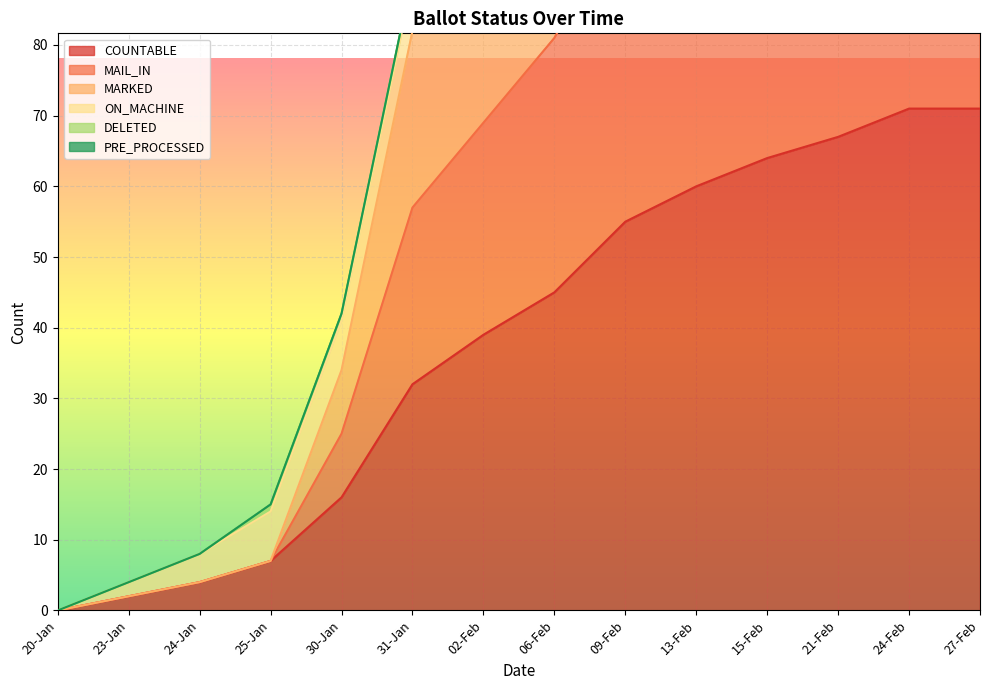

True or false: COUNTABLE and MAIL_IN cross at least once.

False